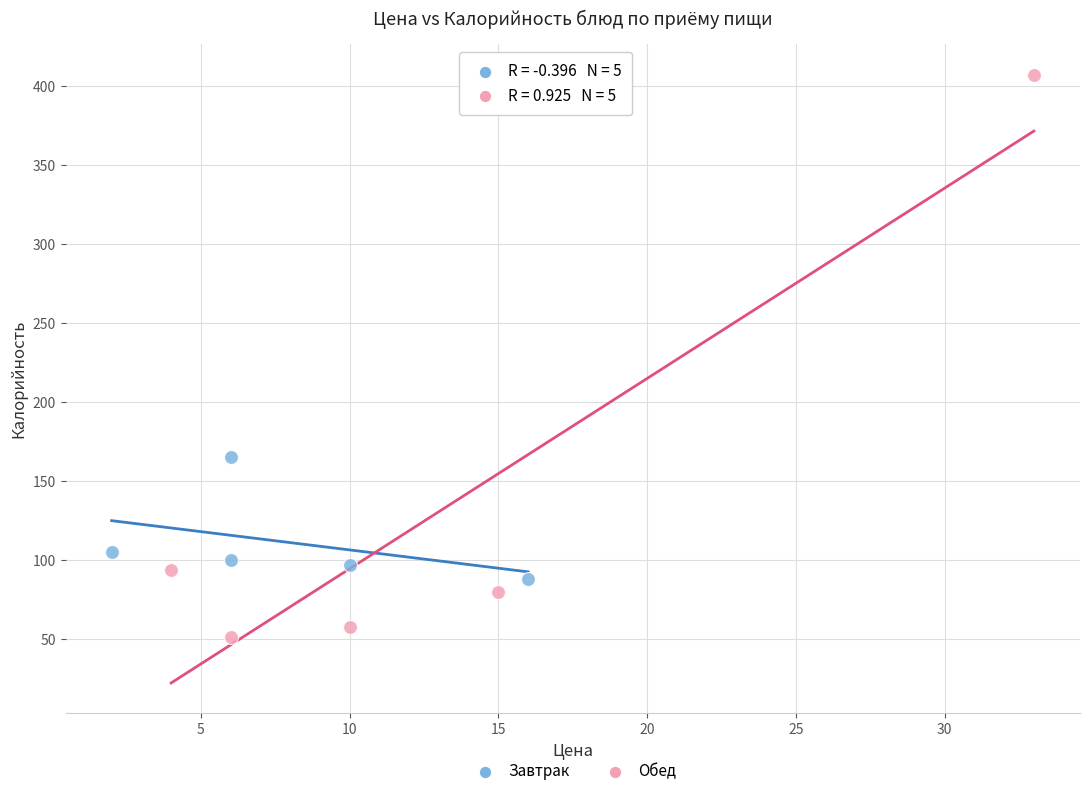

Which series contains the highest Y value?

Обед